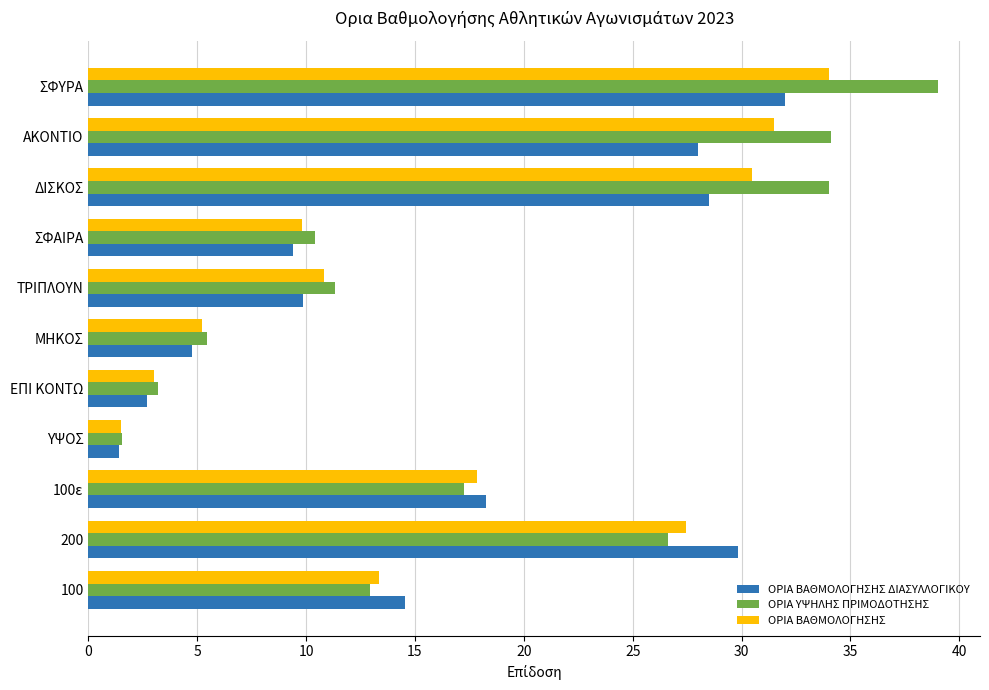

Which series changed the most between ΕΠΙ ΚΟΝΤΩ and ΣΦΥΡΑ?

ΟΡΙΑ ΥΨΗΛΗΣ ΠΡΙΜΟΔΟΤΗΣΗΣ